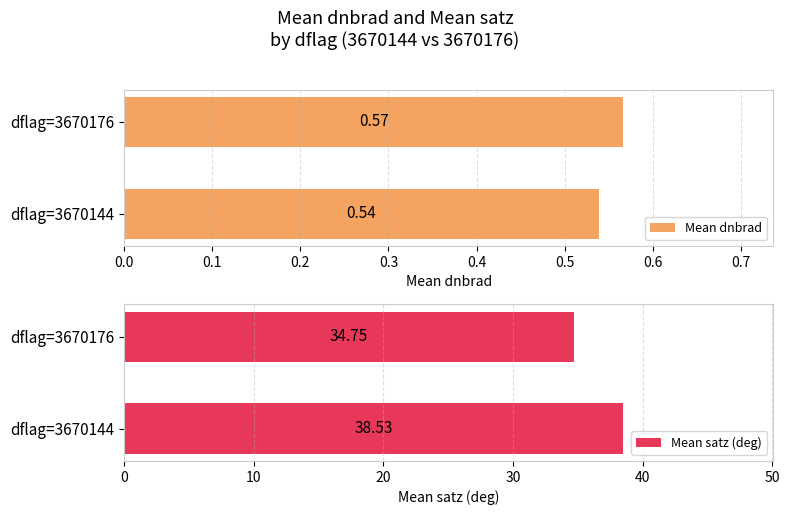

What are all the series names shown in the legend?

Mean dnbrad, Mean satz (deg)